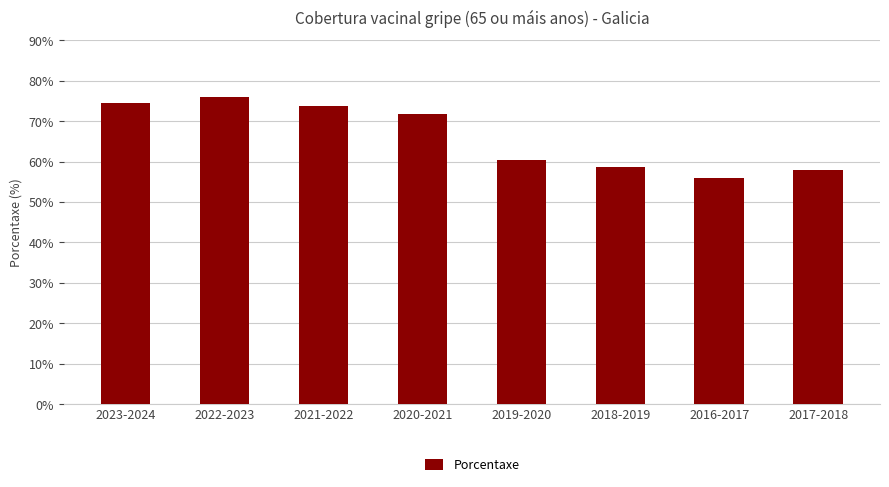

At which category does the chart reach its peak across all series?

2022-2023